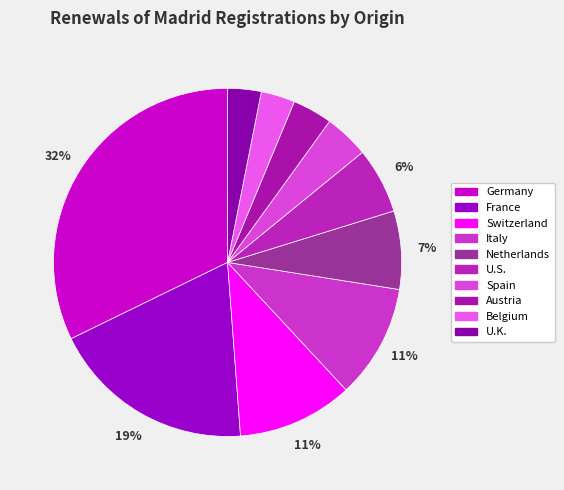

Which slice is the smallest?

U.K.